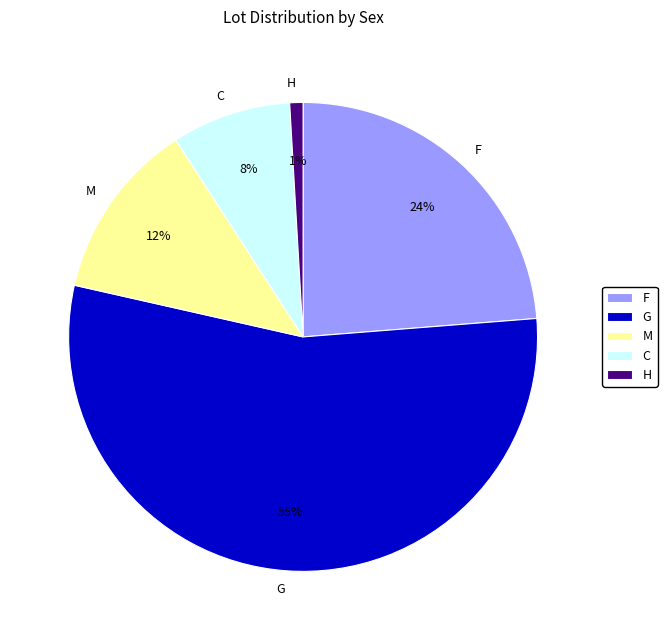

How many segments does this pie chart have?

5